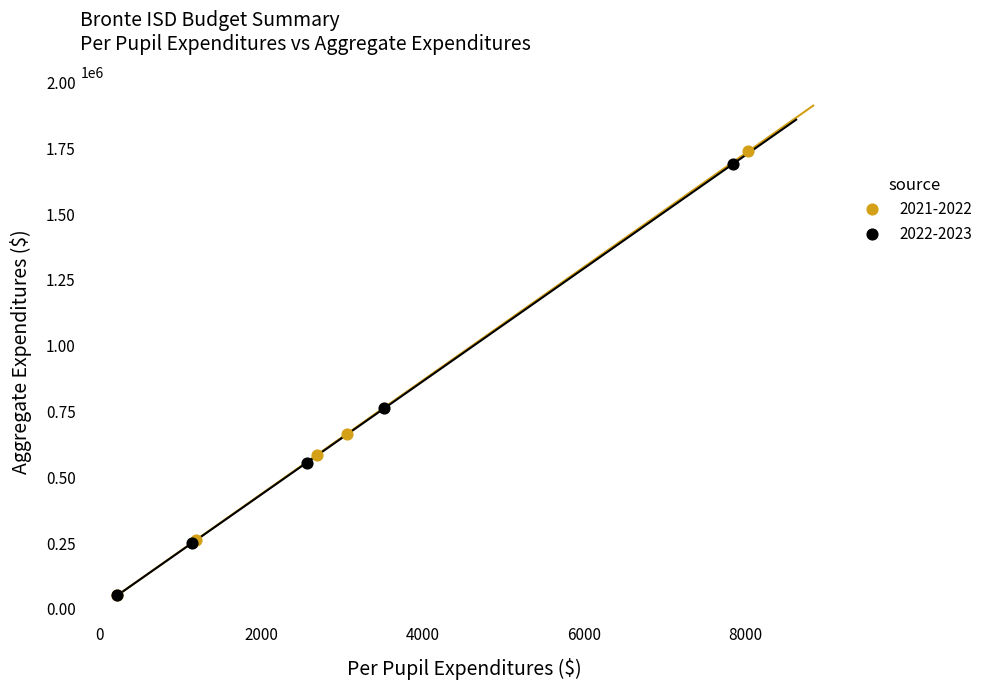

Which series has the widest spread of Y values?

2021-2022